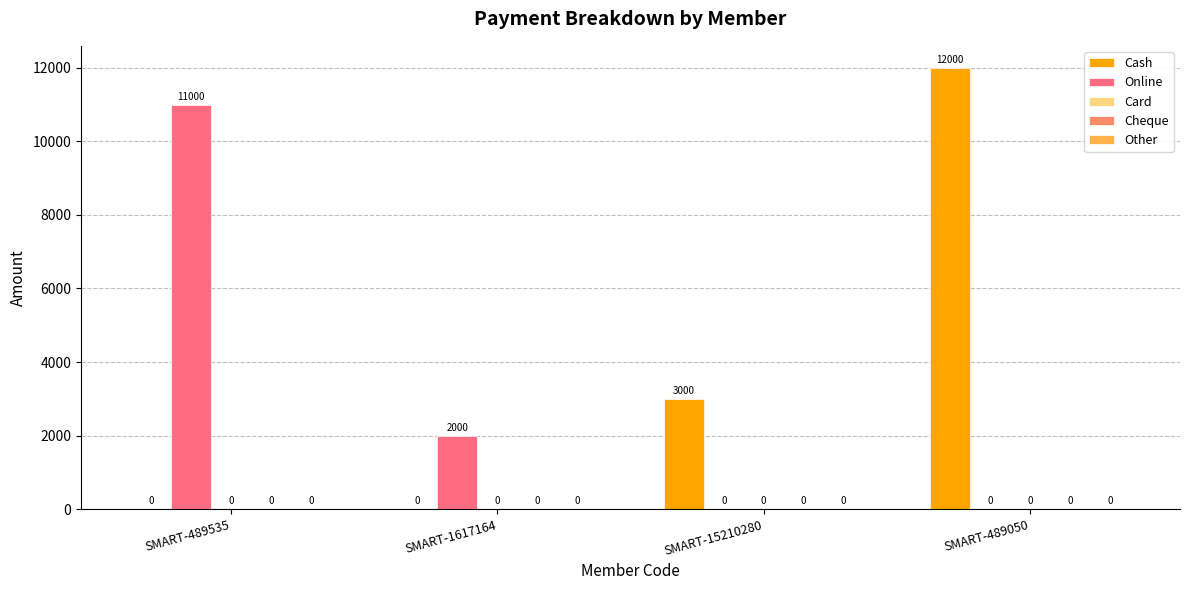

What is the maximum value shown in the chart?

12000